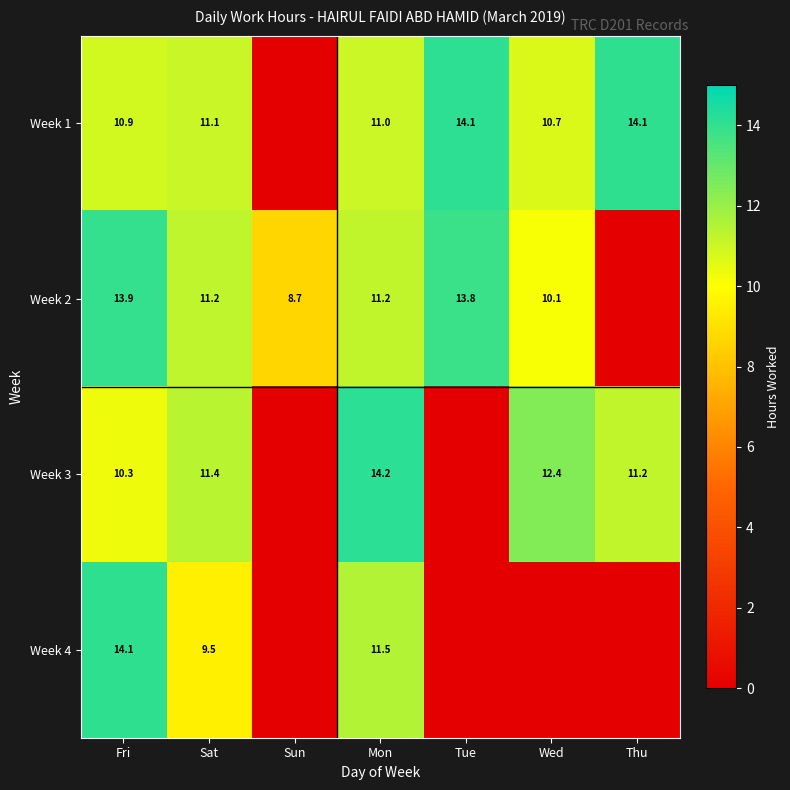

Is the value of Week 3 at Thu greater than the value of Week 1 at Sat?

Yes